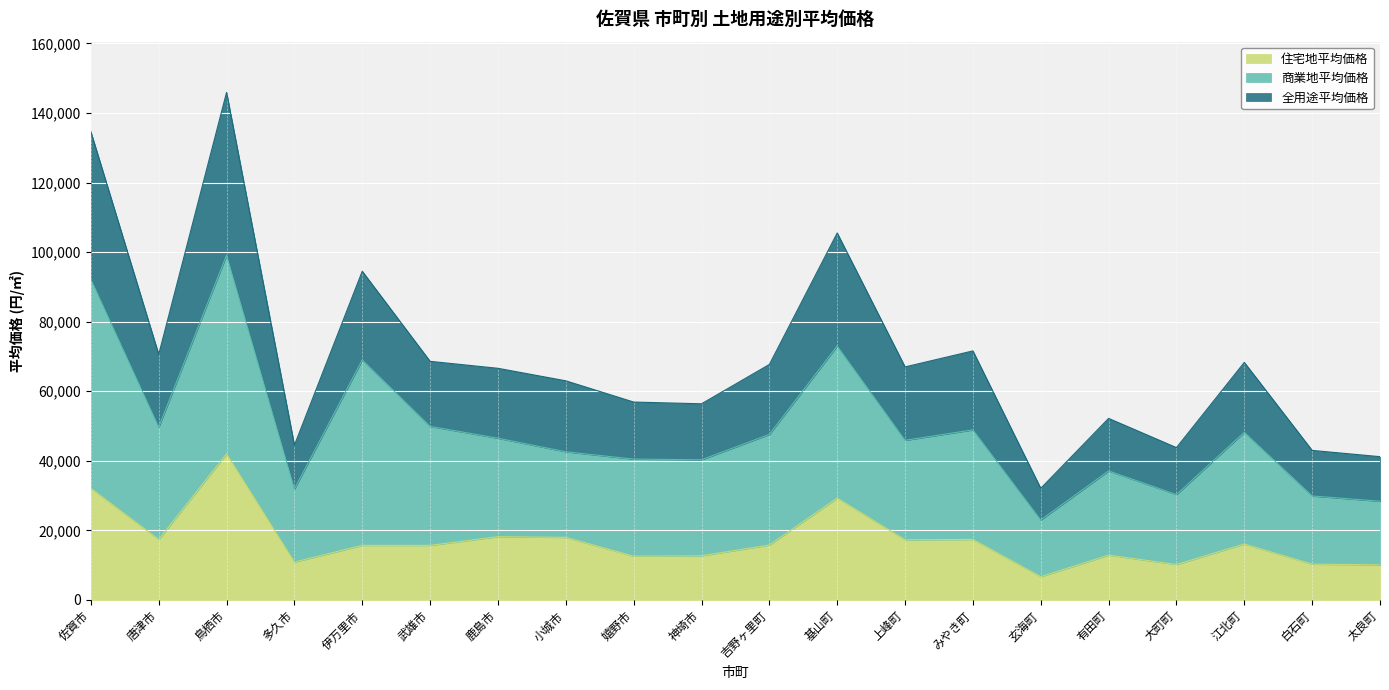

What is the difference between the maximum and minimum values in the 全用途平均価格 series?

113800